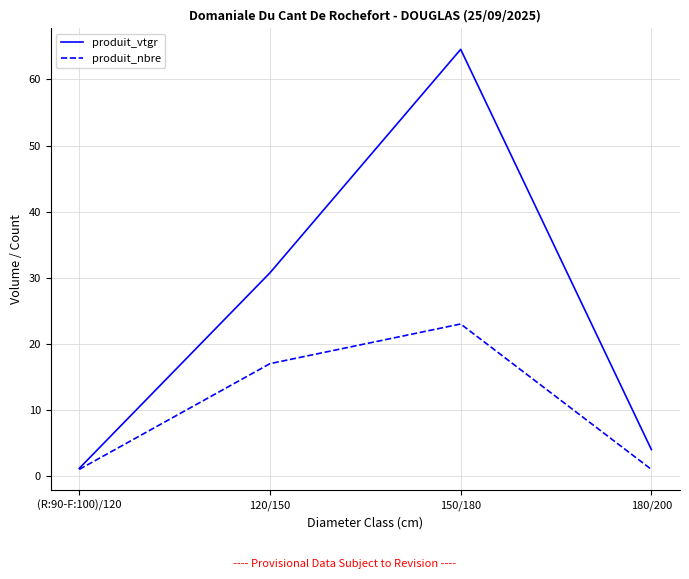

What is the difference between the second highest and second lowest values in the produit_vtgr series?

26.7